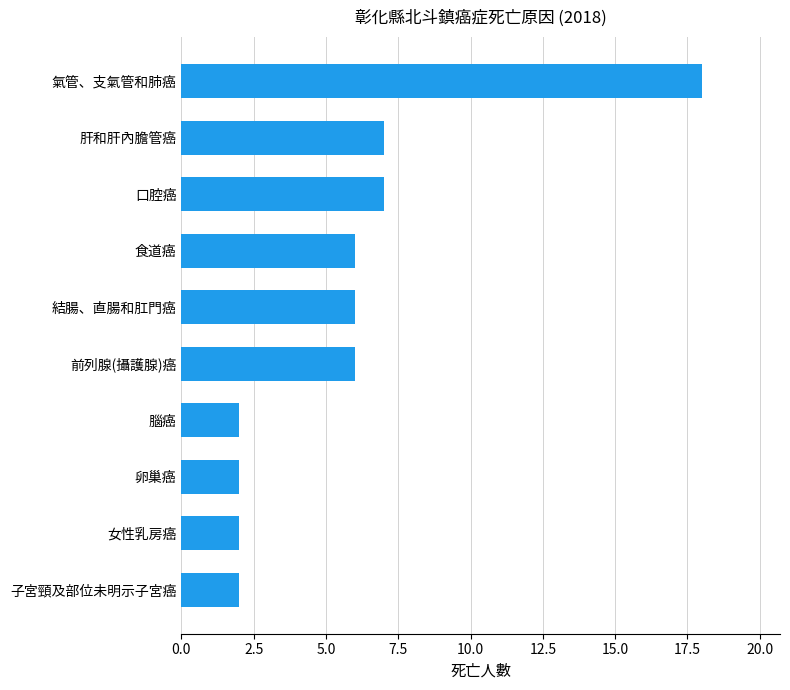

The chart shows a value of 2 at 卵巢癌. True or false?

True